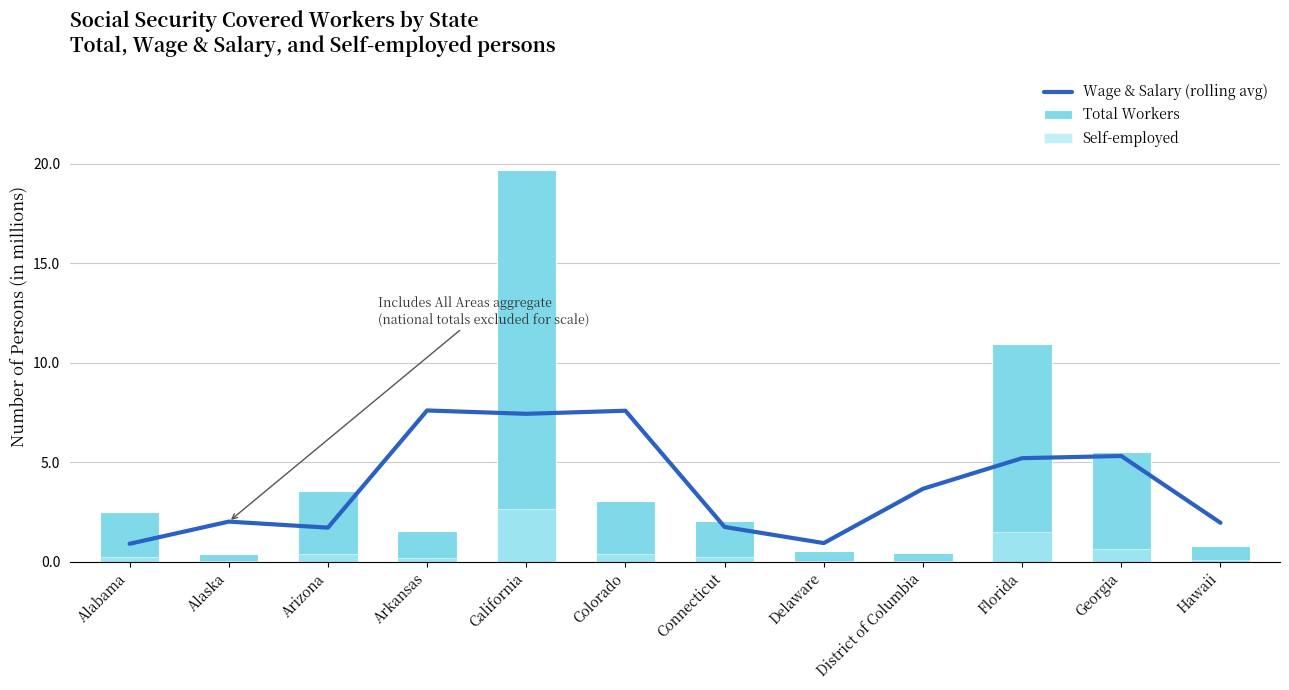

The value of Wage & Salary (rolling avg) at Florida is 2.9. True or false?

False